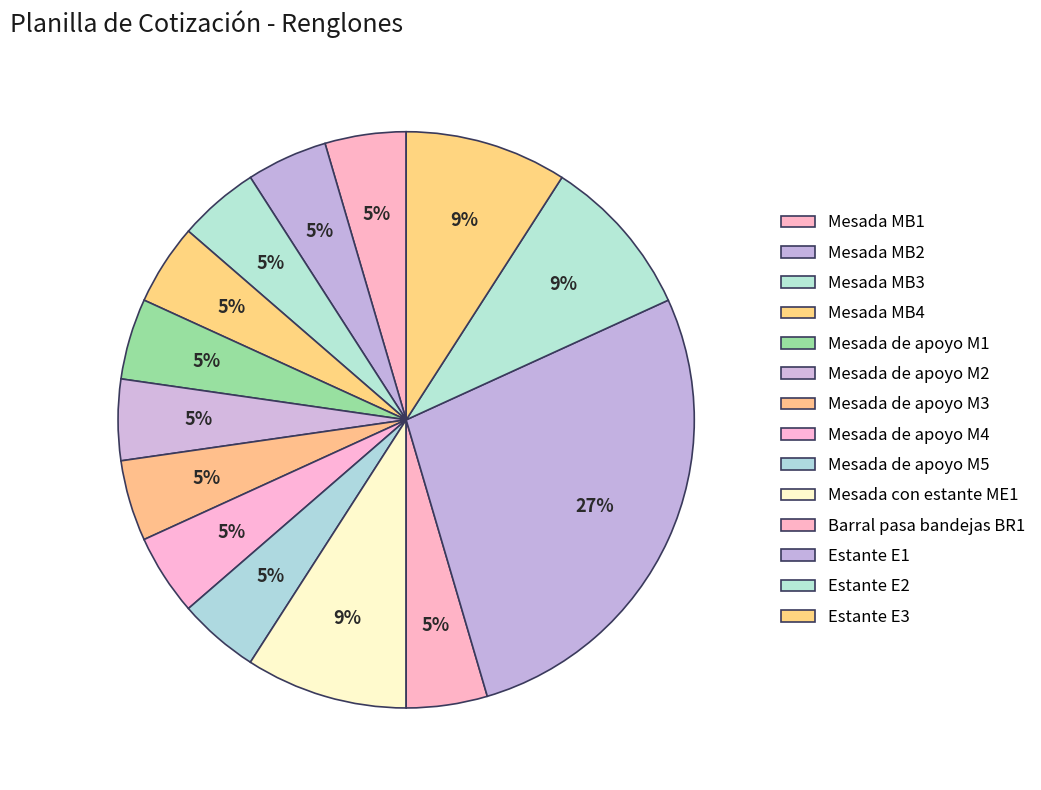

Count the number of slices in the pie.

14